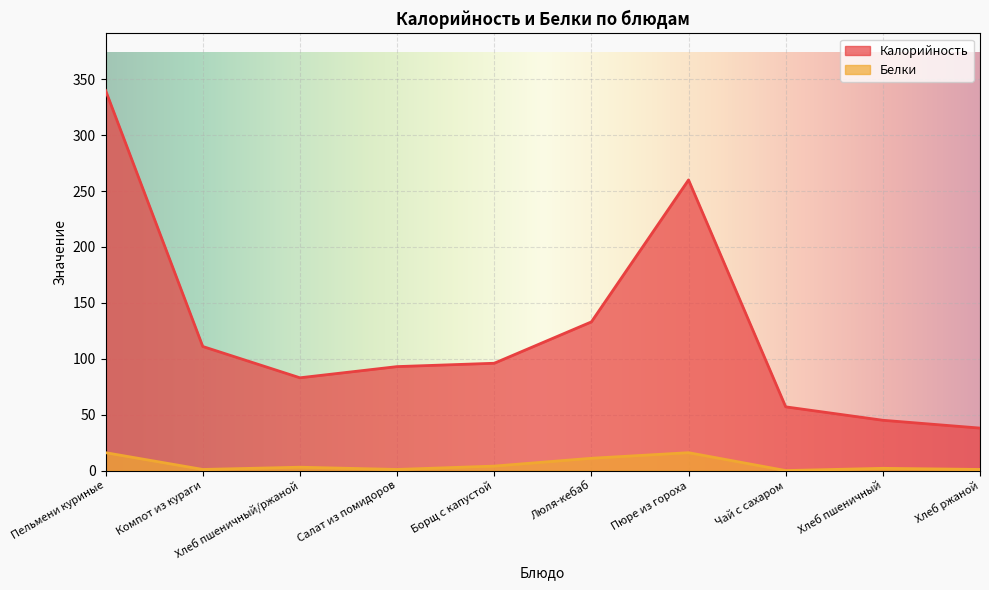

Which series has the largest range (max minus min)?

Калорийность